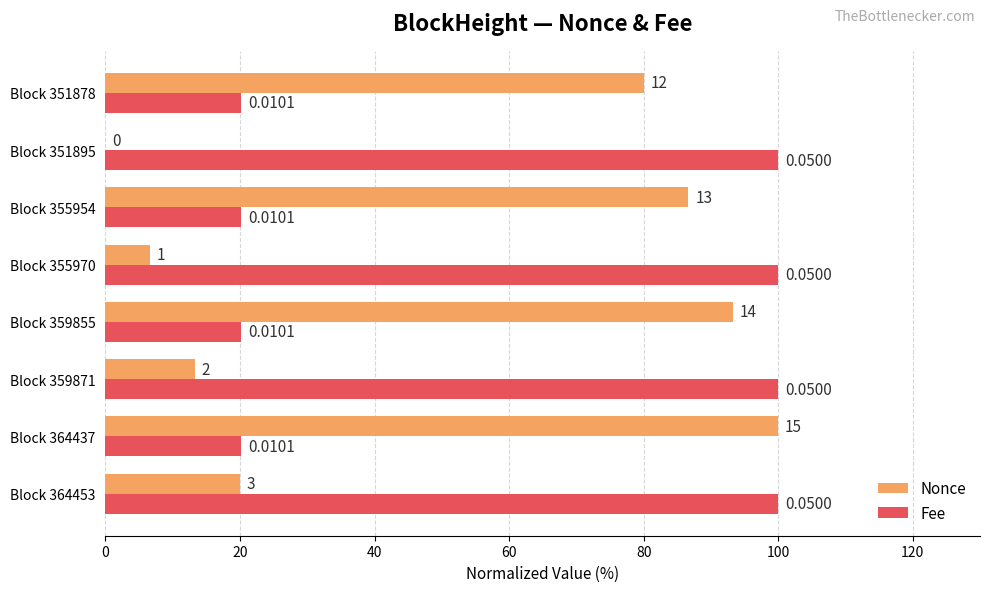

Which series has the largest total across all categories?

Fee